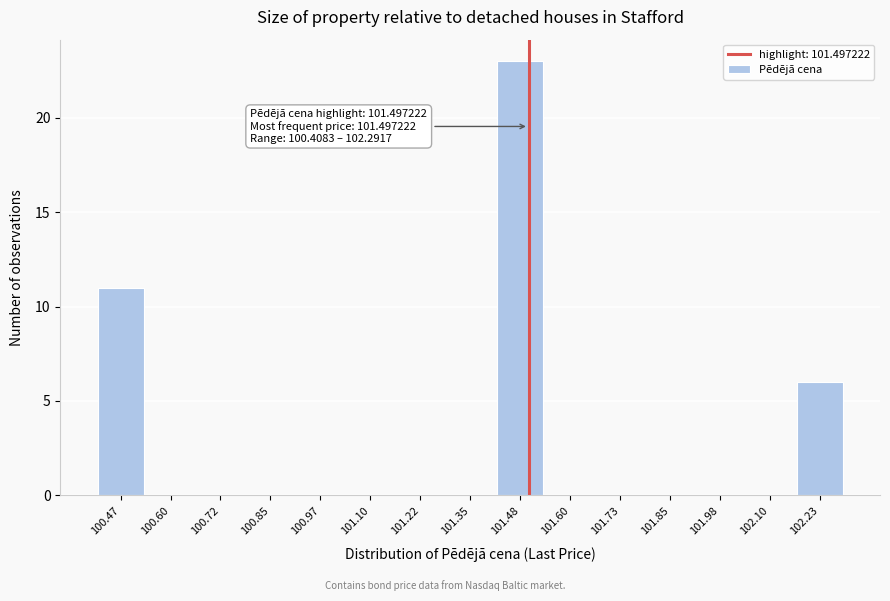

Which range on the x-axis has the tallest bar?

101.42 to 101.54